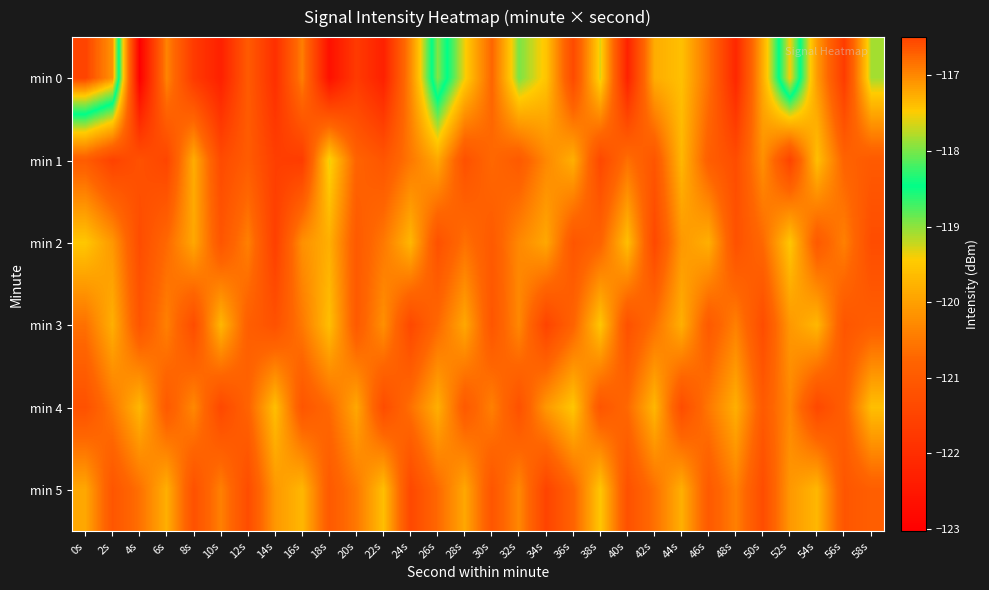

Reading left to right, what are all the values shown in this chart?

min 0: 0s=-116.5	2s=-117.1	4s=-123.0	6s=-120.3	8s=-121.7	10s=-122.3	12s=-121.0	14s=-122.0	16s=-120.4	18s=-122.6	20s=-121.7	22s=-122.3	24s=-120.3	26s=-118.0	28s=-119.4	30s=-120.7	32s=-118.9	34s=-119.5	36s=-121.4	38s=-119.3	40s=-122.3	42s=-119.8	44s=-119.6	46s=-120.6	48s=-122.1	50s=-119.8	52s=-117.5	54s=-120.1	56s=-121.7	58s=-119.1
min 1: 0s=-120.9	2s=-121.5	4s=-121.2	6s=-121.5	8s=-119.8	10s=-121.3	12s=-121.0	14s=-121.6	16s=-121.7	18s=-119.3	20s=-120.8	22s=-121.1	24s=-120.5	26s=-119.9	28s=-121.2	30s=-120.7	32s=-121.0	34s=-120.3	36s=-119.8	38s=-121.4	40s=-120.6	42s=-121.1	44s=-119.7	46s=-120.9	48s=-121.3	50s=-120.2	52s=-121.5	54s=-119.6	56s=-120.8	58s=-121.0
min 2: 0s=-119.5	2s=-120.1	4s=-121.3	6s=-120.7	8s=-119.9	10s=-121.1	12s=-120.4	14s=-121.6	16s=-120.2	18s=-119.8	20s=-121.0	22s=-120.5	24s=-119.7	26s=-121.2	28s=-120.6	30s=-121.0	32s=-120.3	34s=-119.9	36s=-121.1	38s=-120.8	40s=-119.6	42s=-121.4	44s=-120.1	46s=-119.8	48s=-121.2	50s=-120.7	52s=-119.5	54s=-121.0	56s=-120.4	58s=-121.3
min 3: 0s=-120.6	2s=-119.8	4s=-121.1	6s=-120.4	8s=-121.3	10s=-119.7	12s=-120.9	14s=-121.2	16s=-120.5	18s=-119.6	20s=-121.0	22s=-120.2	24s=-121.4	26s=-120.7	28s=-119.9	30s=-121.1	32s=-120.3	34s=-121.5	36s=-120.8	38s=-119.5	40s=-121.2	42s=-120.6	44s=-119.8	46s=-121.0	48s=-120.4	50s=-121.3	52s=-120.1	54s=-119.7	56s=-121.1	58s=-120.9
min 4: 0s=-121.2	2s=-120.5	4s=-119.7	6s=-121.0	8s=-120.3	10s=-121.4	12s=-120.8	14s=-119.6	16s=-121.1	18s=-120.7	20s=-119.9	22s=-121.3	24s=-120.6	26s=-119.8	28s=-121.0	30s=-120.4	32s=-121.2	34s=-120.1	36s=-119.5	38s=-121.1	40s=-120.7	42s=-119.7	44s=-121.3	46s=-120.5	48s=-119.8	50s=-121.0	52s=-120.3	54s=-121.4	56s=-120.9	58s=-119.6
min 5: 0s=-119.9	2s=-121.1	4s=-120.6	6s=-119.8	8s=-121.2	10s=-120.4	12s=-121.3	14s=-120.1	16s=-119.7	18s=-121.0	20s=-120.5	22s=-119.6	24s=-121.4	26s=-120.7	28s=-119.9	30s=-121.1	32s=-120.3	34s=-121.5	36s=-120.8	38s=-119.5	40s=-121.2	42s=-120.6	44s=-119.8	46s=-121.0	48s=-120.4	50s=-121.3	52s=-120.1	54s=-119.7	56s=-121.1	58s=-120.9